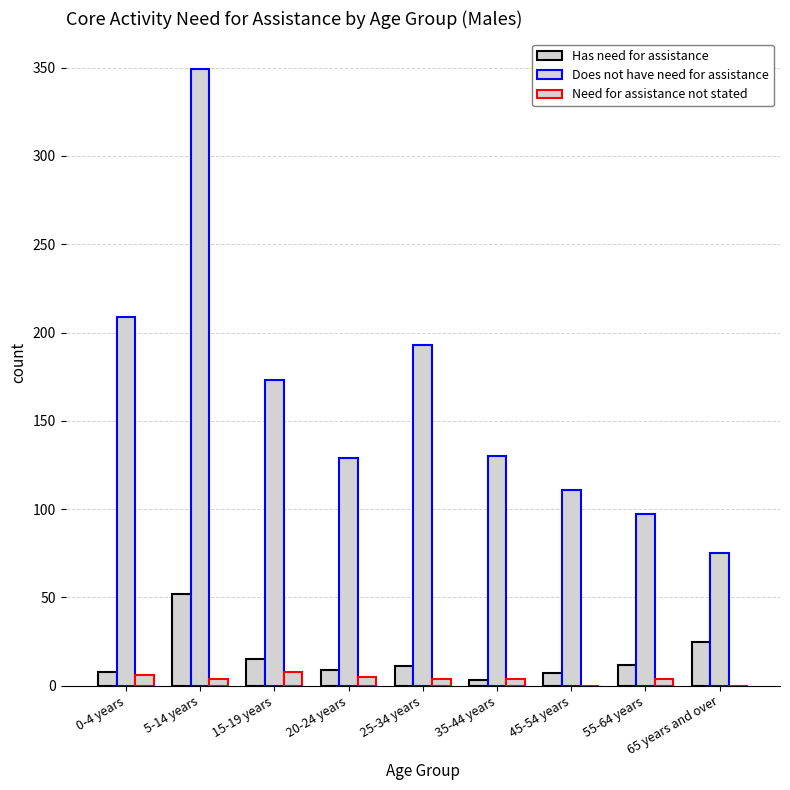

At how many categories does at least one series exceed 289?

1